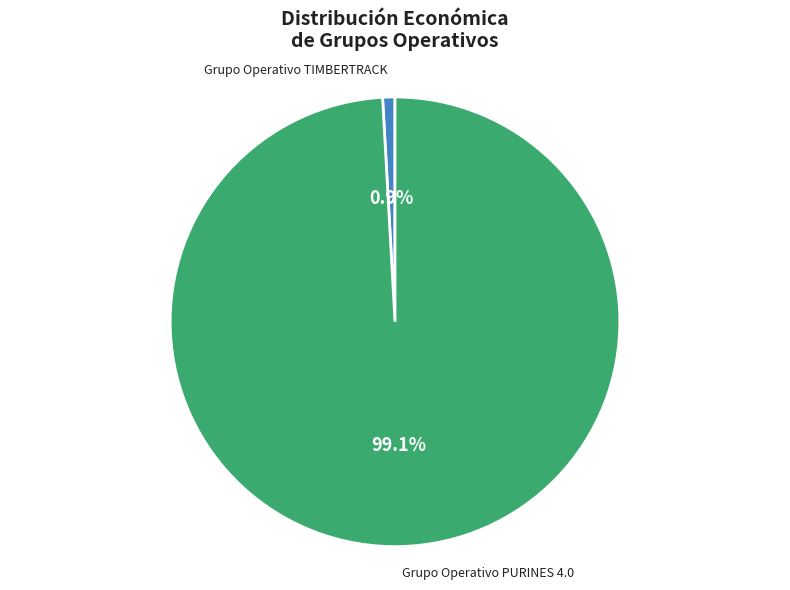

Is there any slice that represents more than half of the pie?

Yes